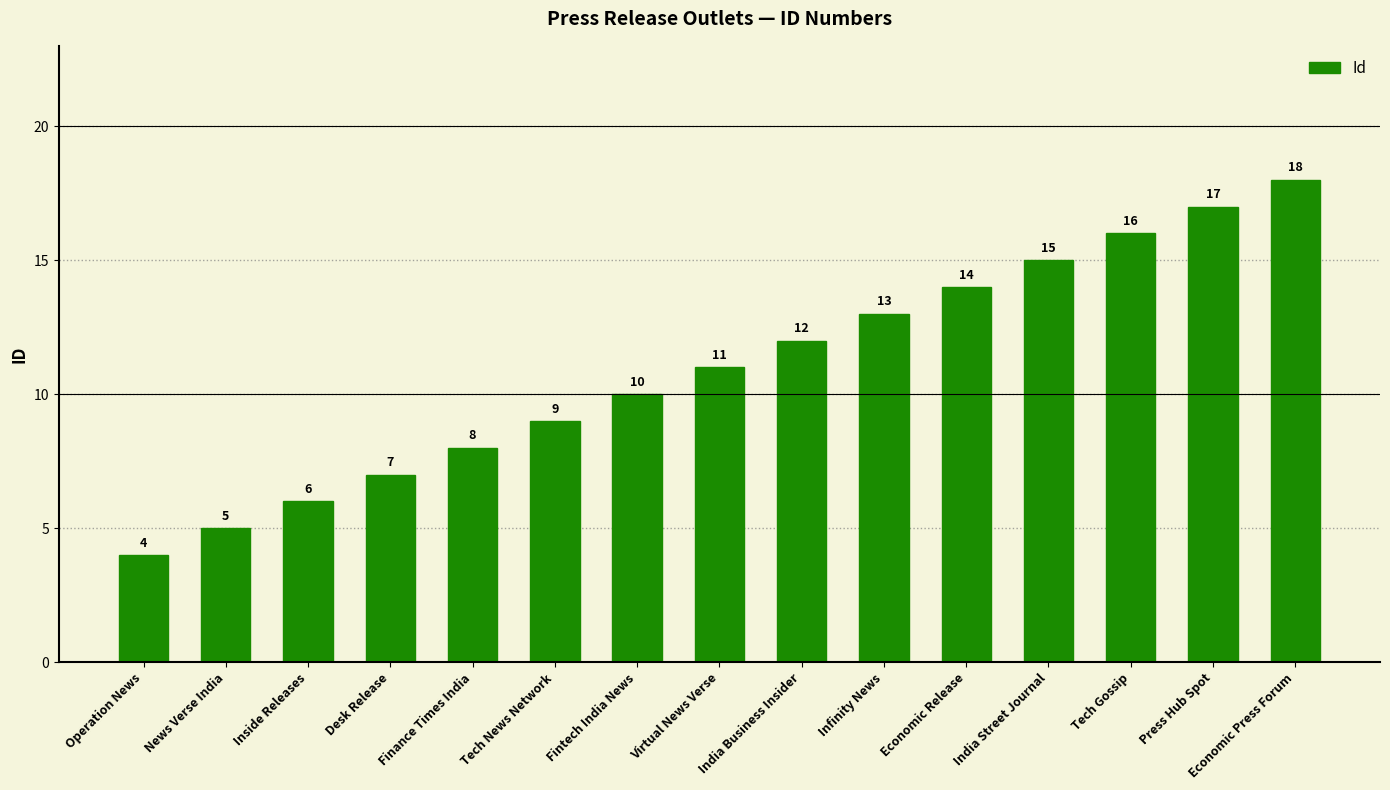

What is the difference between the second highest and minimum values?

13